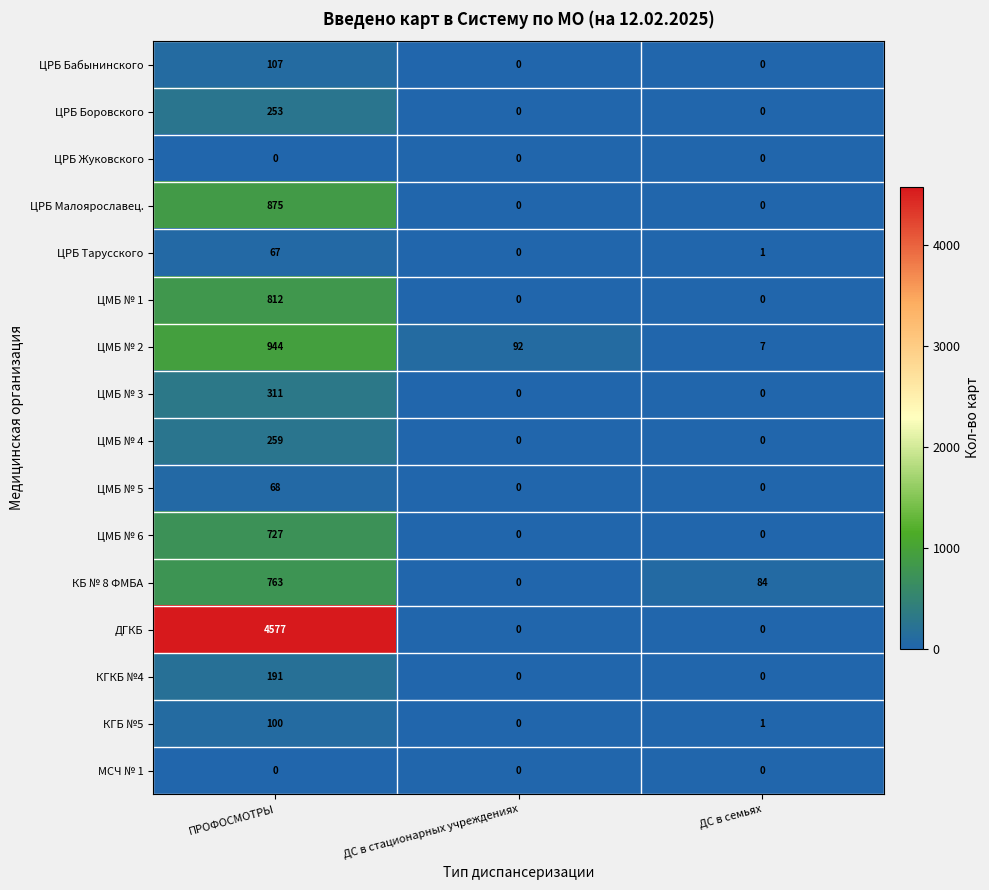

Between ПРОФОСМОТРЫ and ДС в стационарных учреждениях, which series saw the biggest shift?

ДГКБ